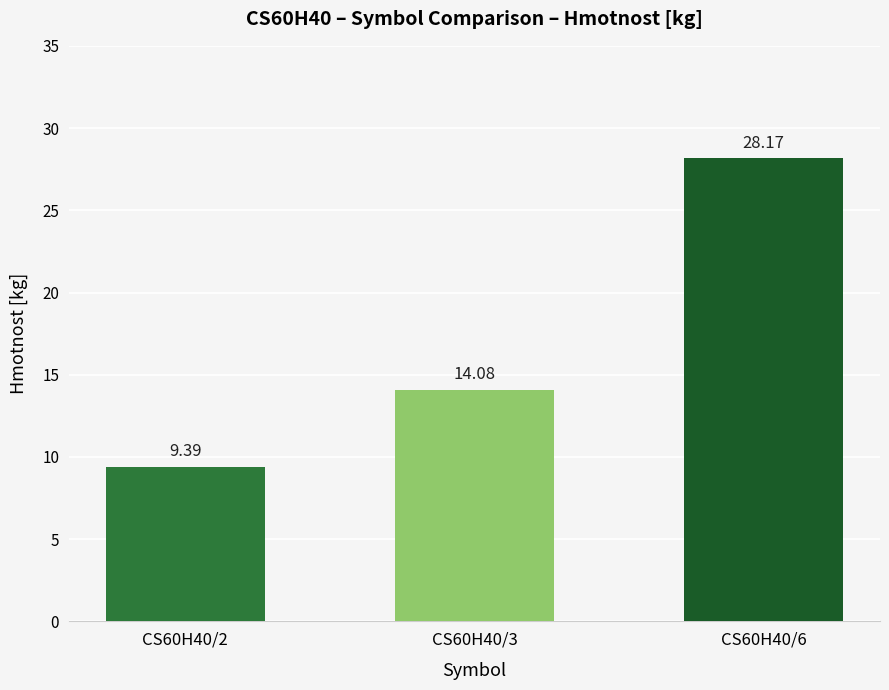

The value at CS60H40/3 is 14.1. True or false?

True